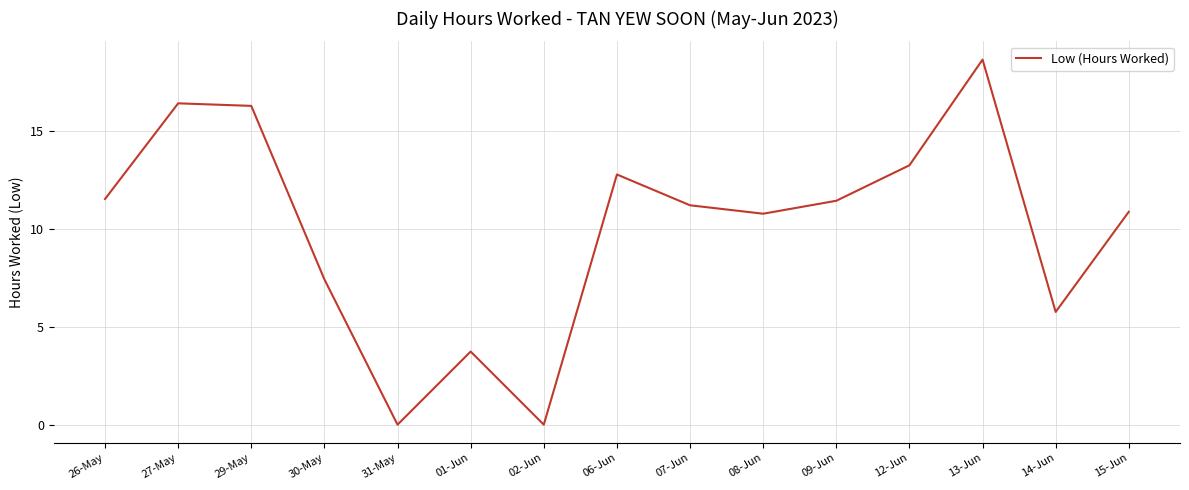

Reading left to right, list all the values displayed in this chart.

26-May=11.5	27-May=16.4	29-May=16.3	30-May=7.4	31-May=0.0	01-Jun=3.7	02-Jun=0.0	06-Jun=12.8	07-Jun=11.2	08-Jun=10.8	09-Jun=11.4	12-Jun=13.2	13-Jun=18.6	14-Jun=5.8	15-Jun=10.9